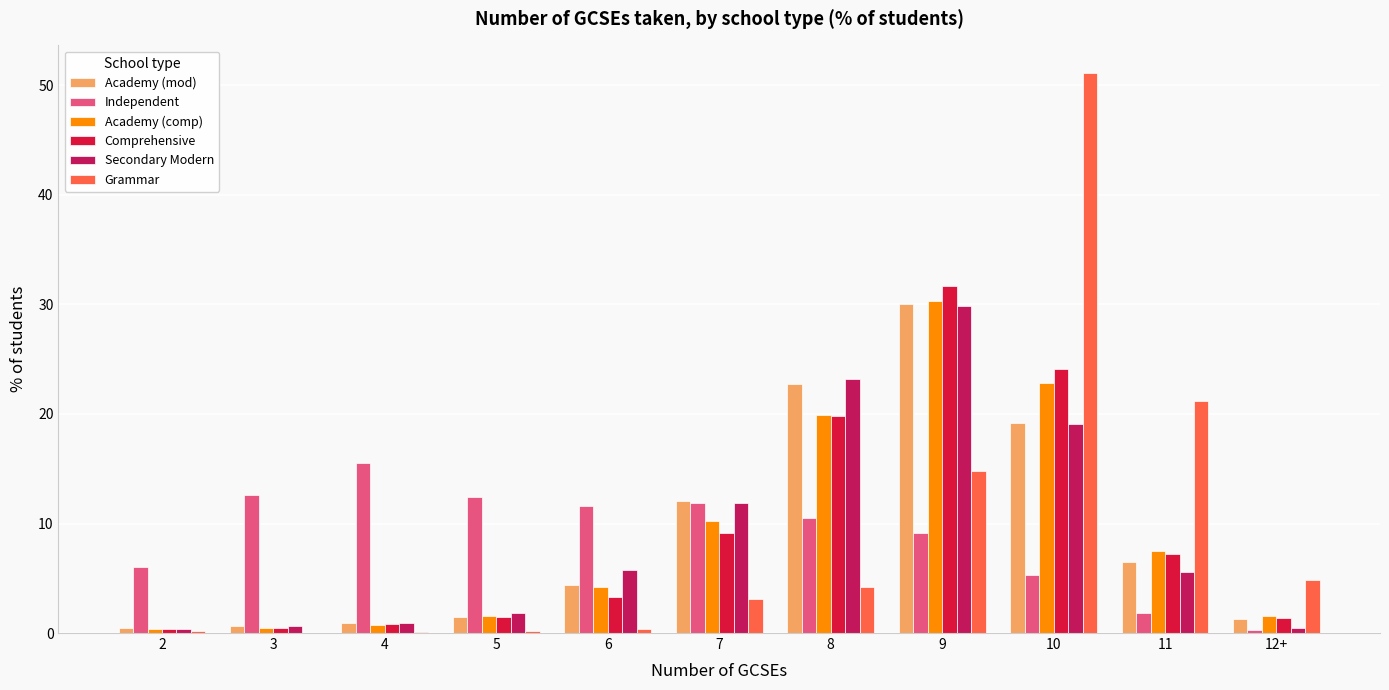

Where is Grammar nearest to the value 25?

11